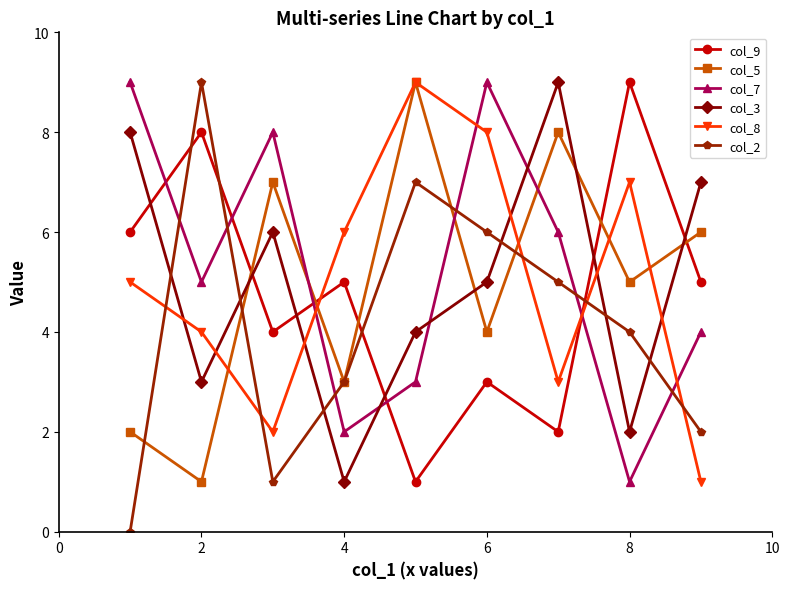

Reading right to left, transcribe all the data shown in this chart.

col_9: 5	9	2	3	1	5	4	8	6
col_5: 6	5	8	4	9	3	7	1	2
col_7: 4	1	6	9	3	2	8	5	9
col_3: 7	2	9	5	4	1	6	3	8
col_8: 1	7	3	8	9	6	2	4	5
col_2: 2	4	5	6	7	3	1	9	0